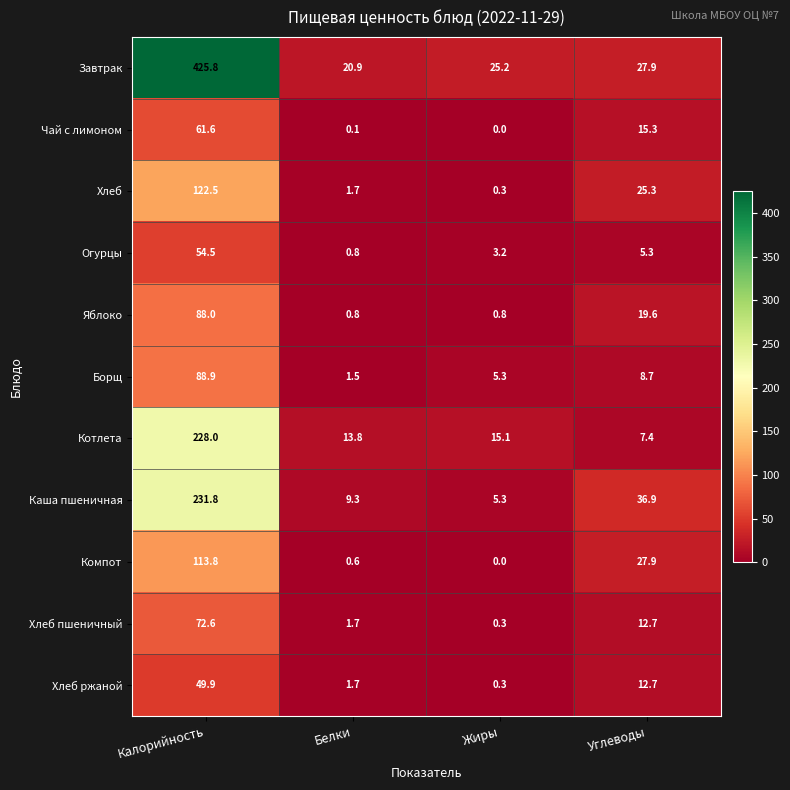

The value of Компот at Углеводы is 27.9. True or false?

True